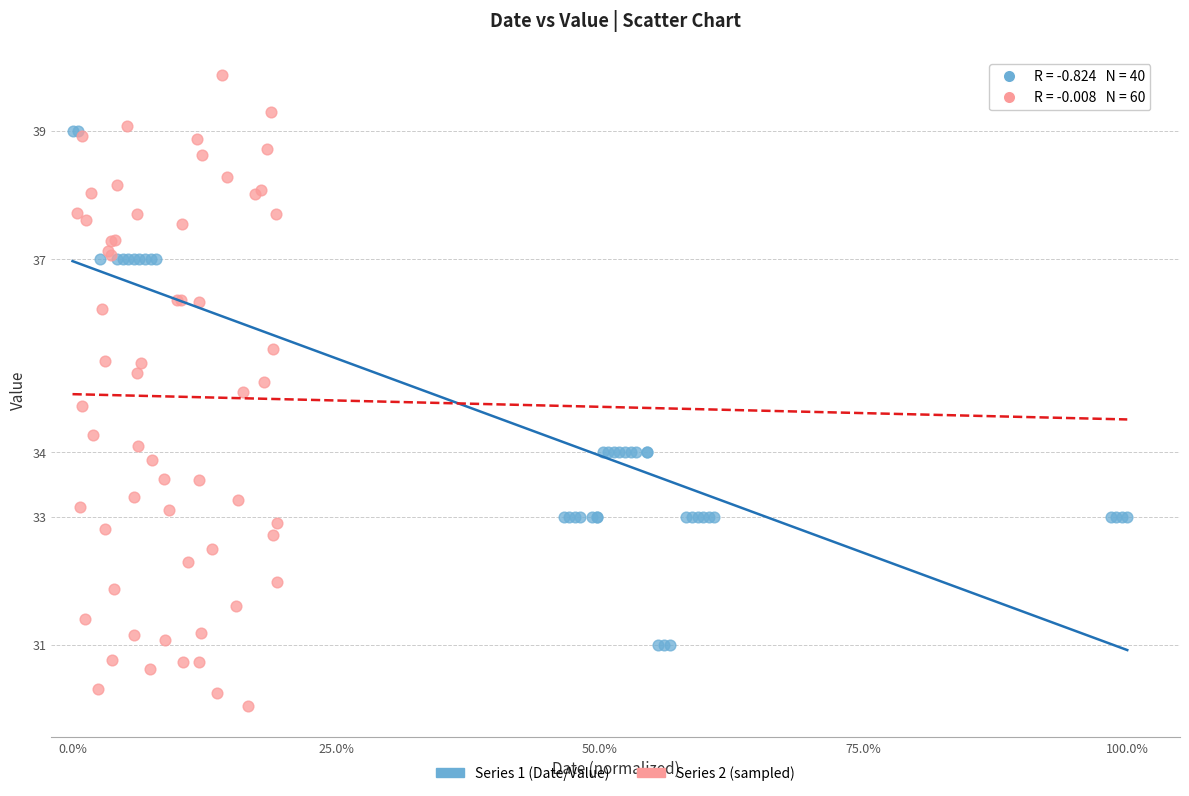

Which series reaches the minimum Y coordinate?

Series 2 (sampled)